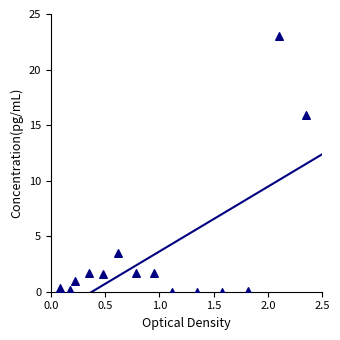

What Y value in the scatter plot is closest to 11?

15.9